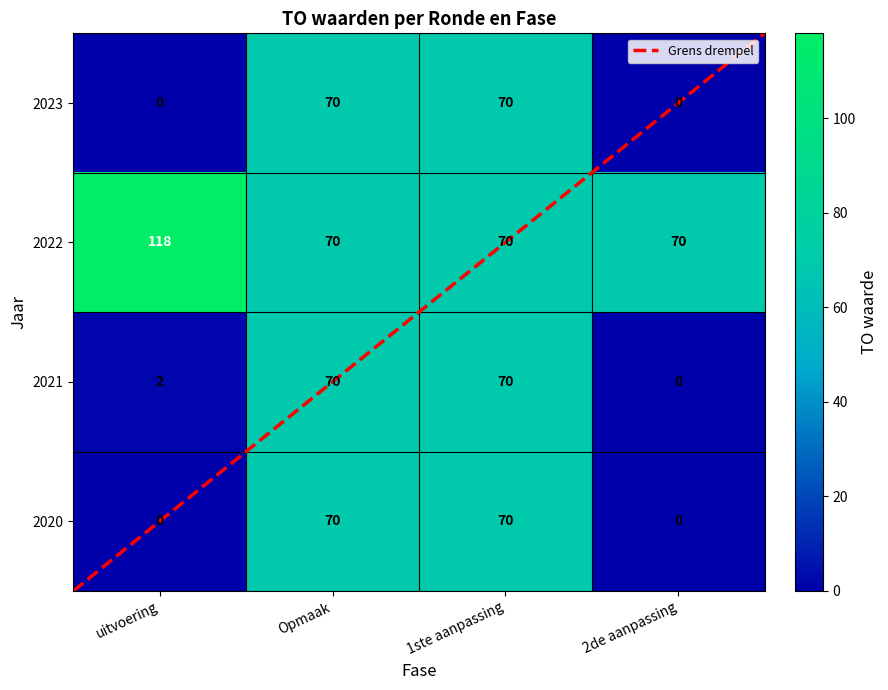

What is the total value across all series at 2022?

328